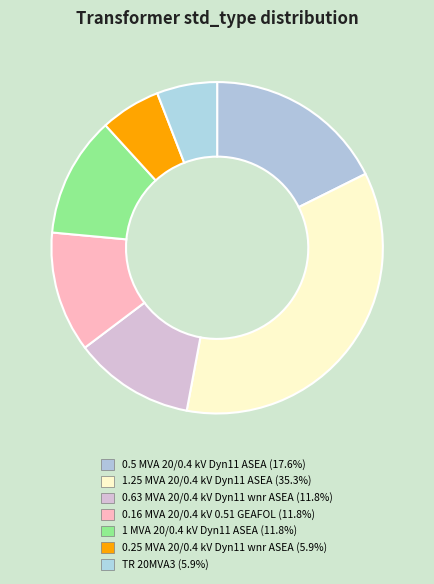

Does any single category account for the majority?

No